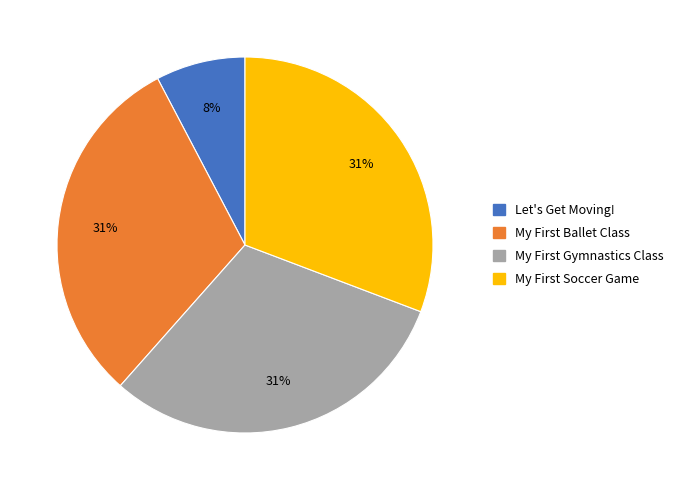

Is there a majority slice in this chart?

No